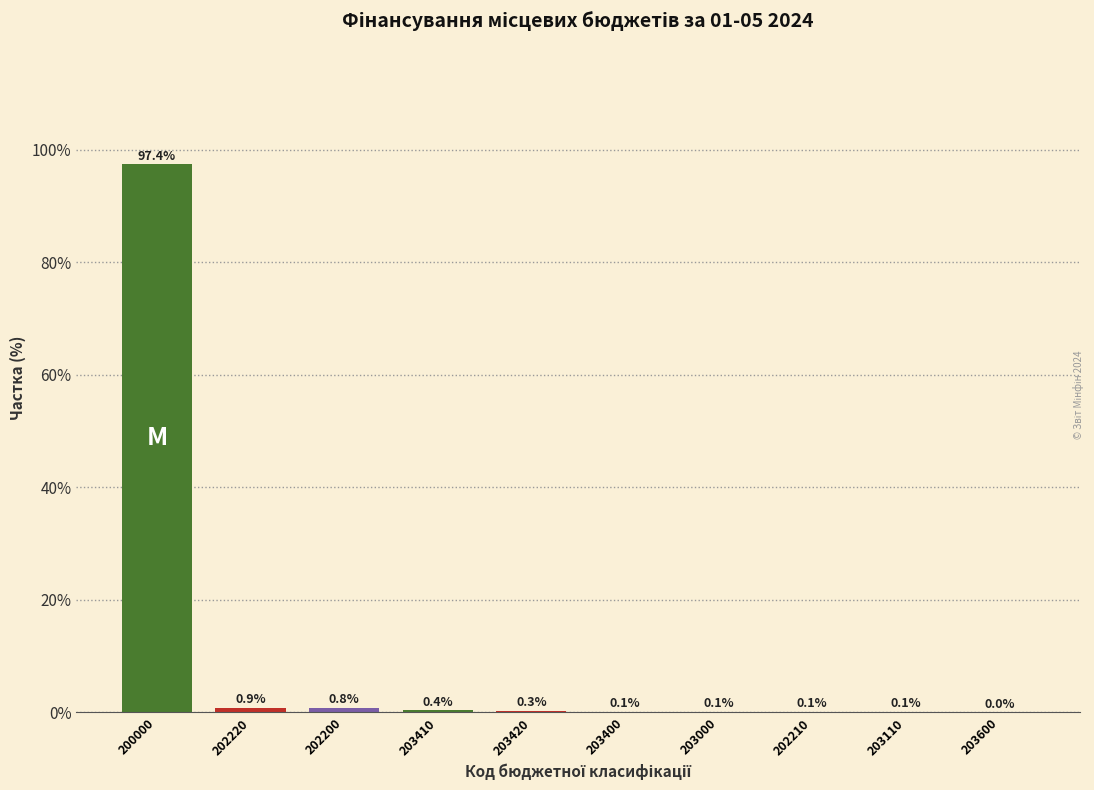

What is the sum of the values at 202200 and 203410?

1.2